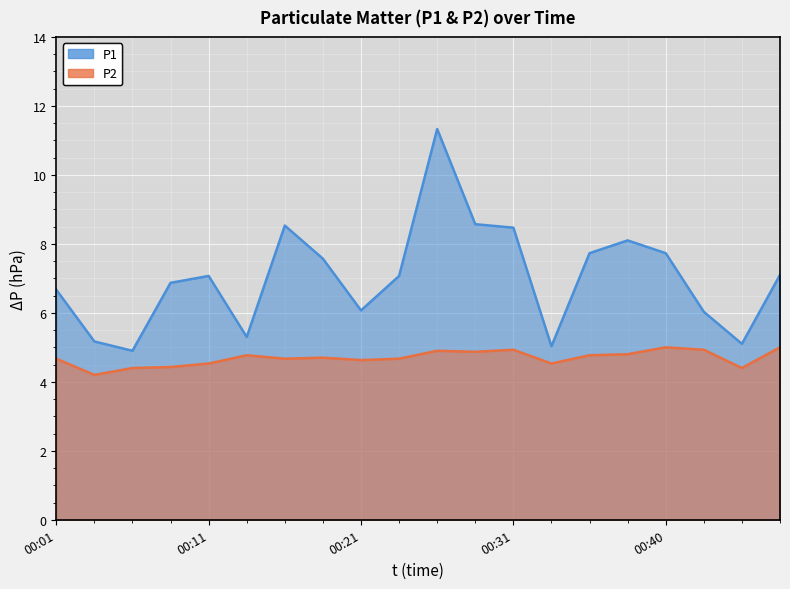

How many lines are shown in the chart?

2